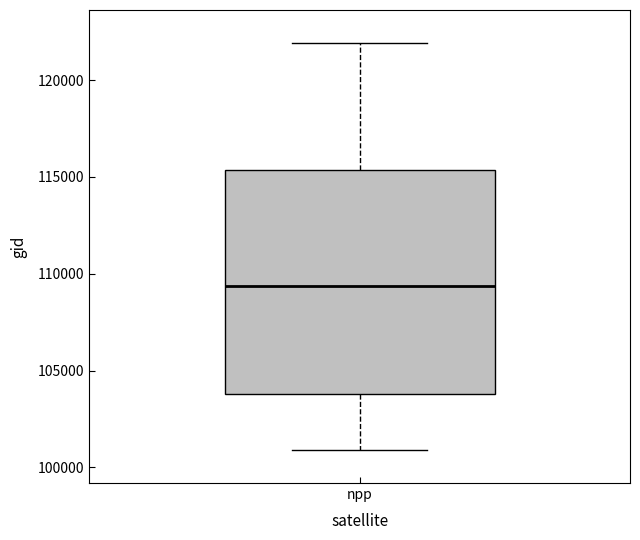

Where does the median line of the box for npp sit on the y-axis? The values are not printed on the chart, so give them approximately, as read against the axis.

109500